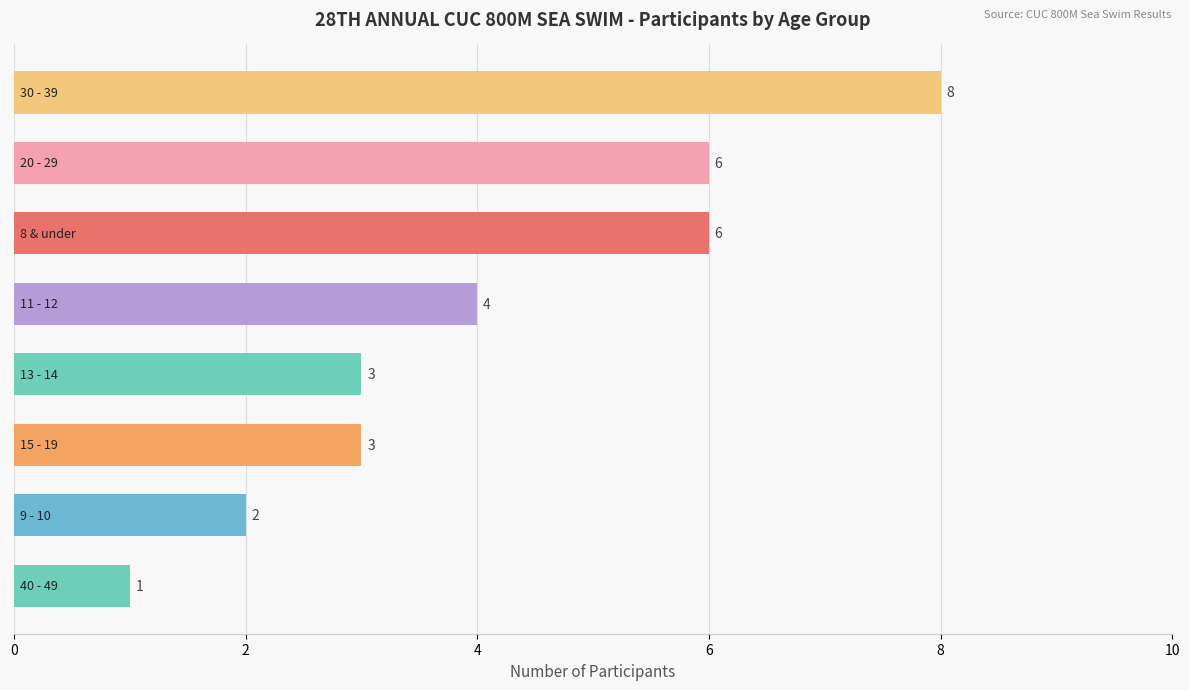

Reading bottom to top, extract all data points from this chart.

1	2	3	3	4	6	6	8